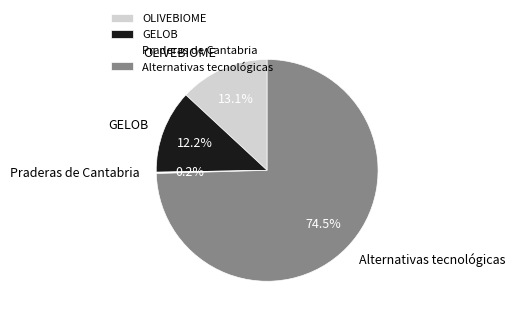

What is the largest slice in the pie chart?

Alternativas tecnológicas